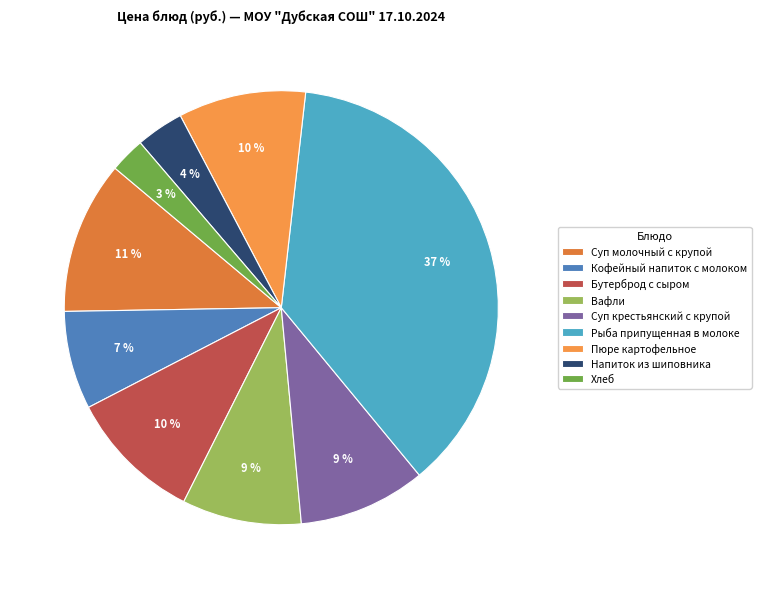

How many segments does this pie chart have?

9